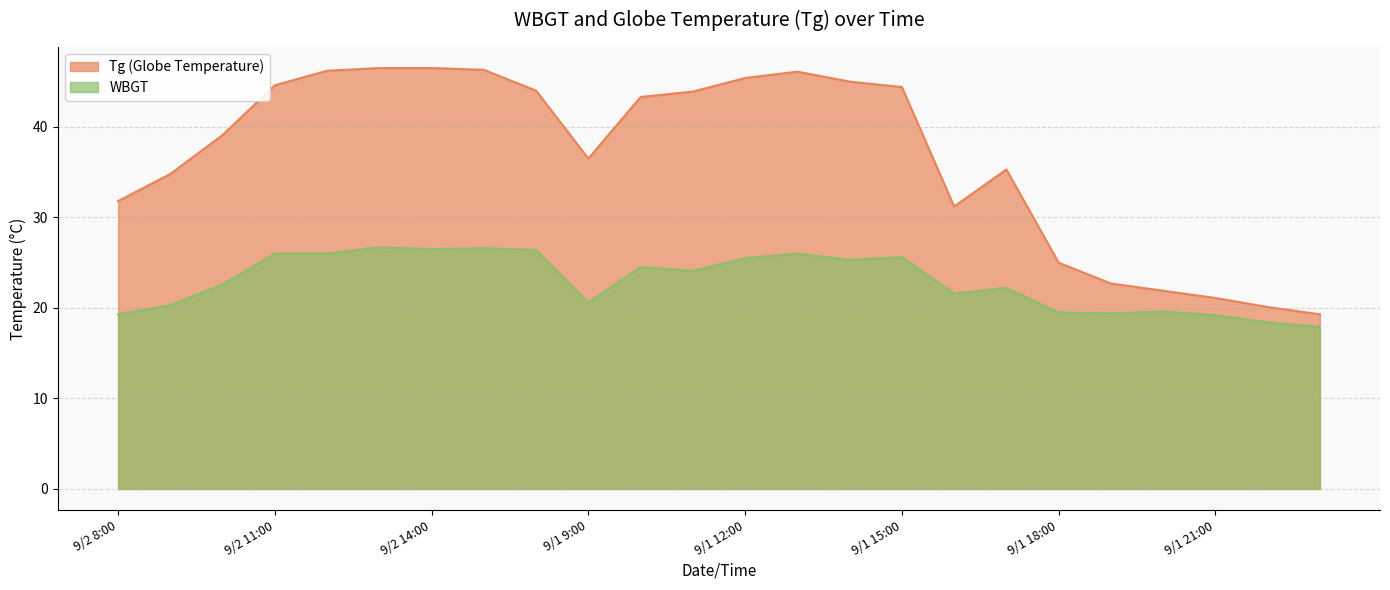

Reading left to right, transcribe all the data shown in this chart.

Tg: 31.8	34.8	39.1	44.6	46.2	46.5	46.5	46.3	44.0	36.5	43.3	43.9	45.4	46.1	45.0	44.4	31.2	35.3	25.0	22.7	21.9	21.1	20.1	19.3
WBGT: 19.3	20.3	22.6	26.0	26.0	26.7	26.5	26.6	26.4	20.6	24.5	24.1	25.5	26.0	25.3	25.6	21.6	22.2	19.5	19.4	19.6	19.2	18.4	17.9